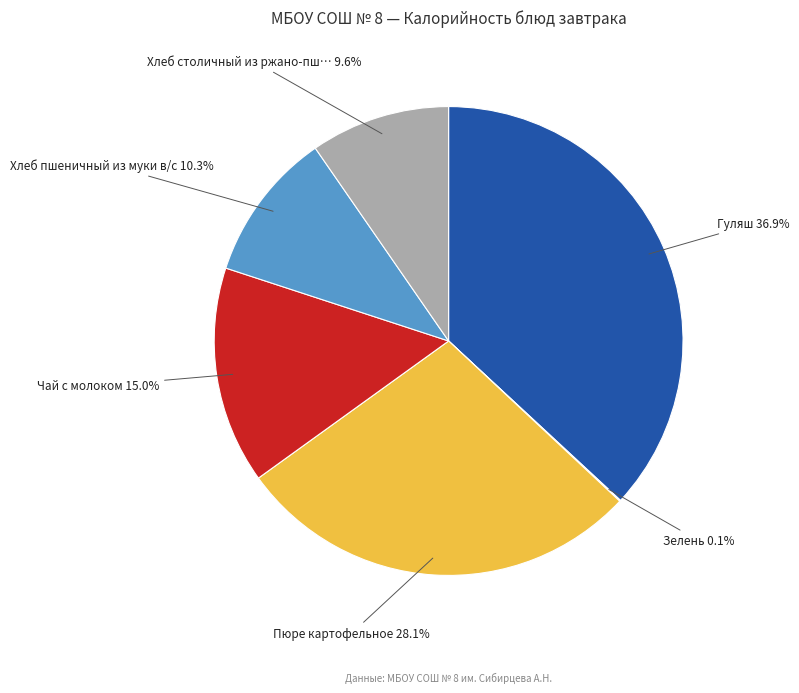

Does any single category account for the majority?

No